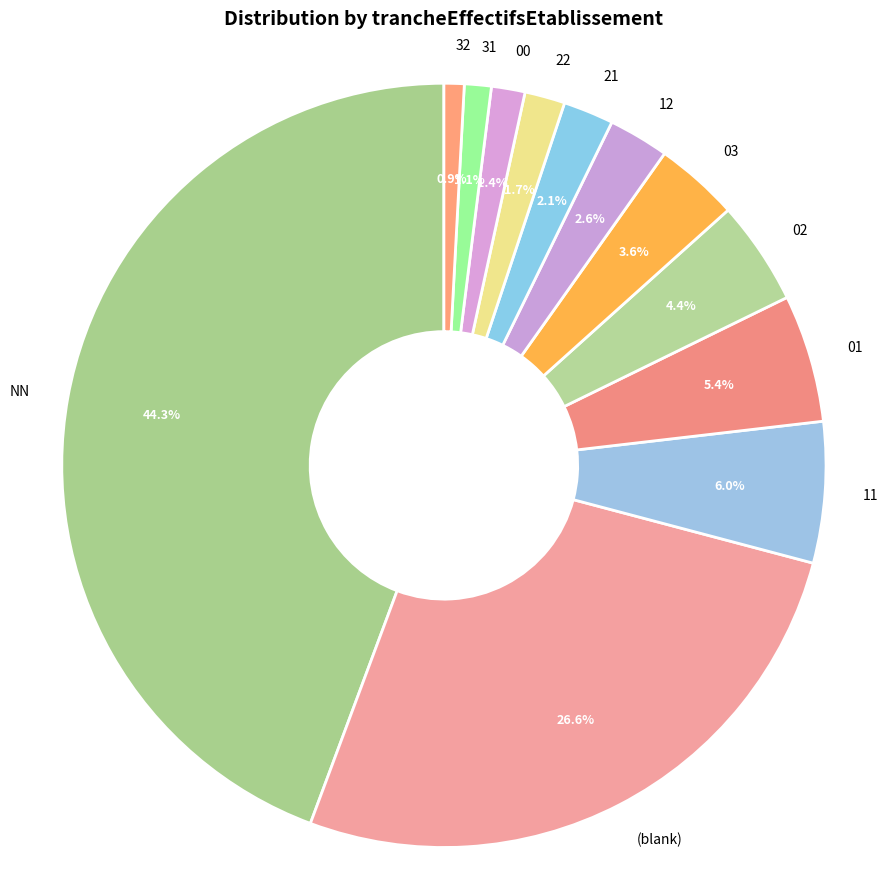

Between 00 and 32, which is larger?

00